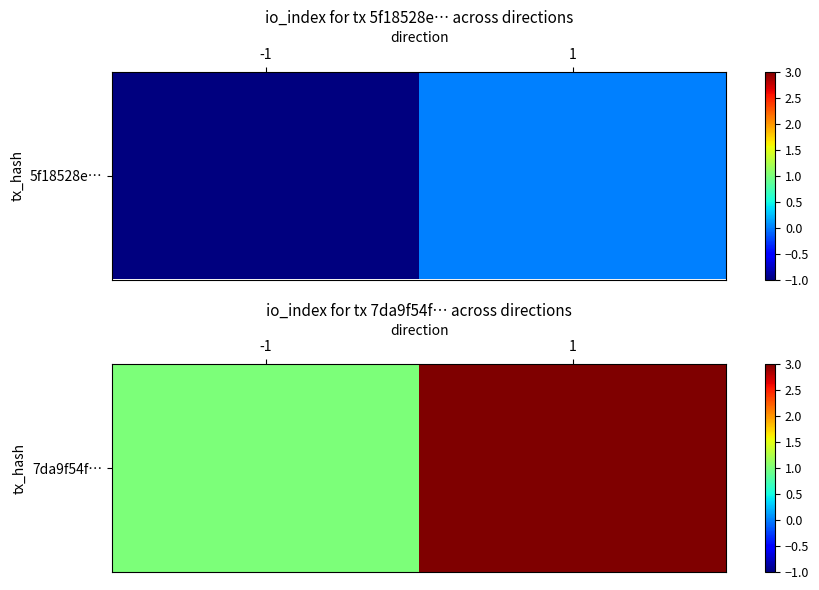

Approximately how many times larger is the value at 1 compared to -1?

3.0